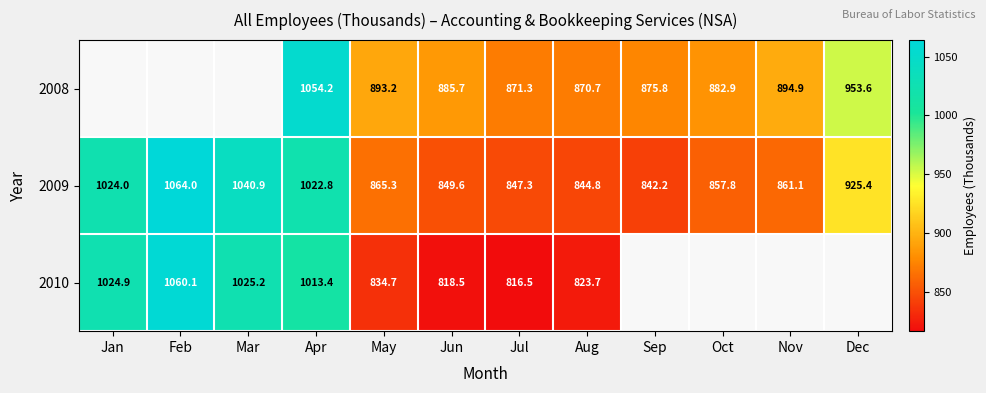

What is the total value across all series at May?

2593.2